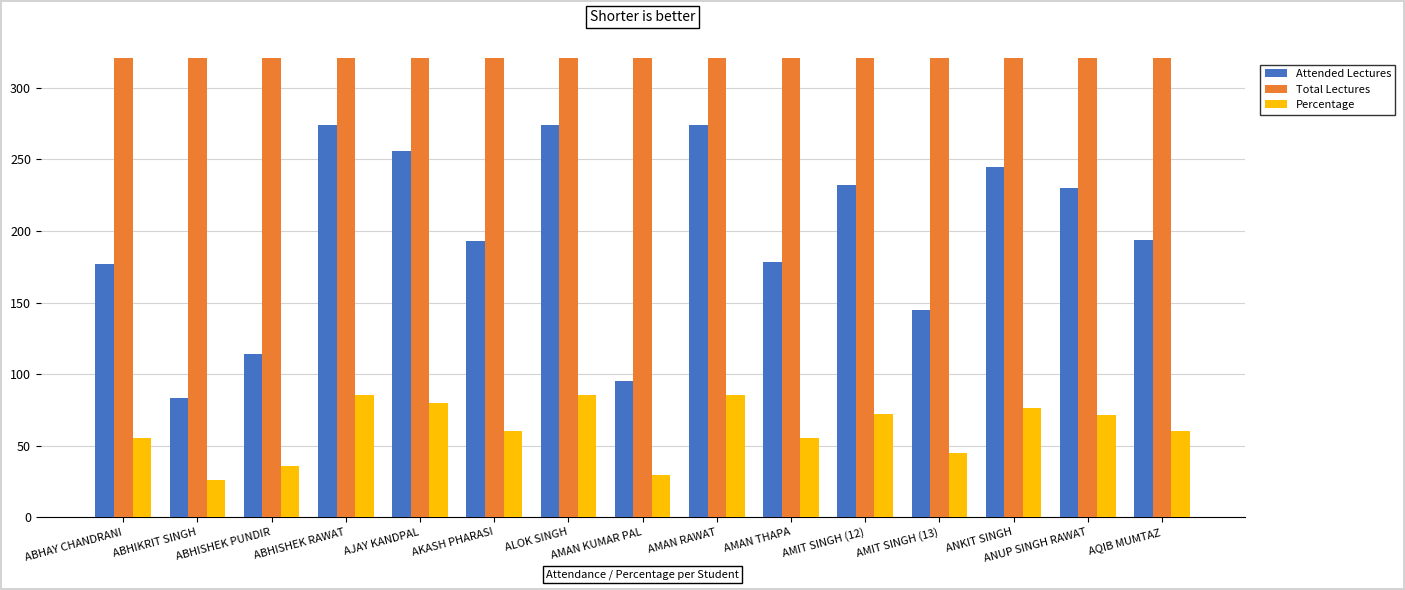

What is the label of the 6th bar from the left?

AKASH PHARASI